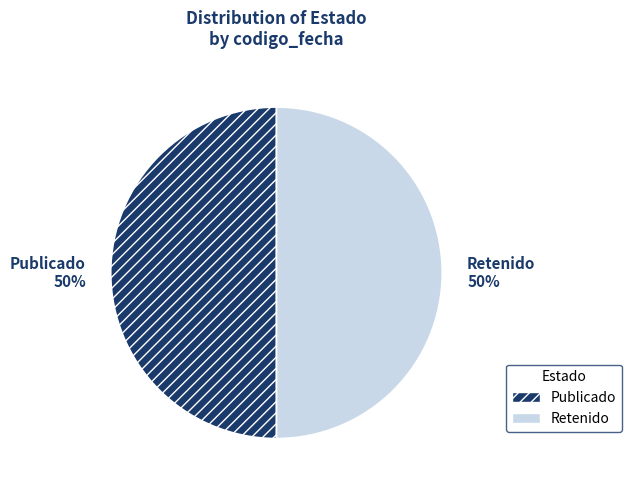

What percentage is the Retenido slice, to the nearest percent?

50%